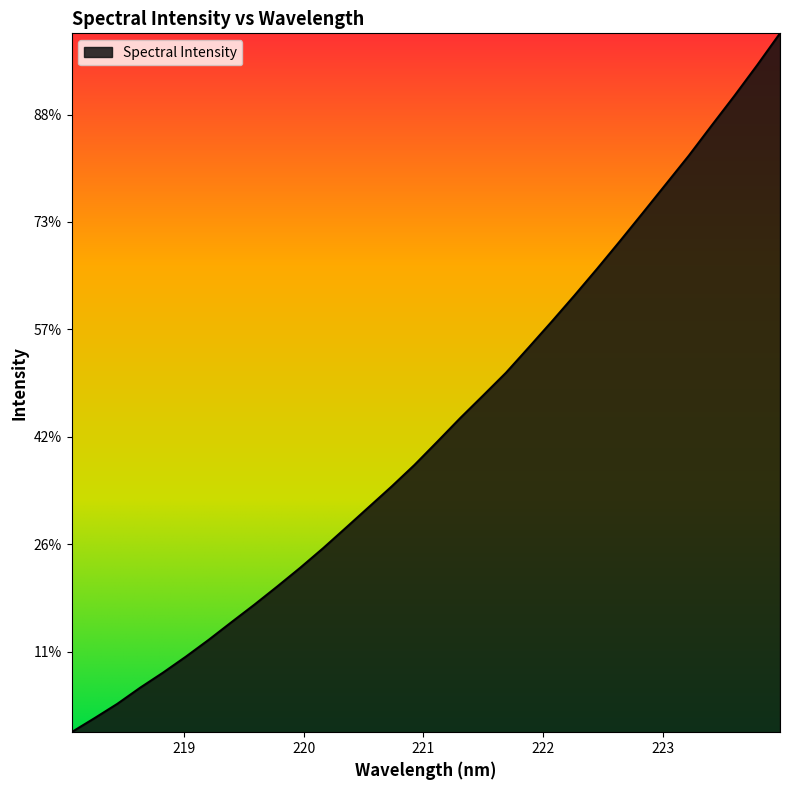

Does the chart have visible grid lines?

No